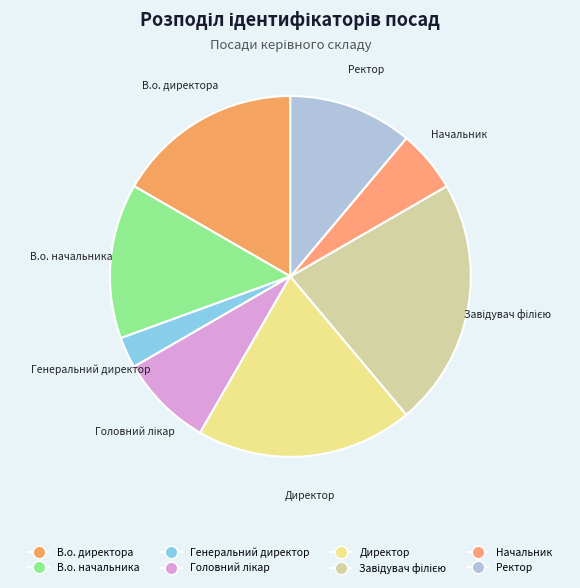

How many segments does this pie chart have?

8